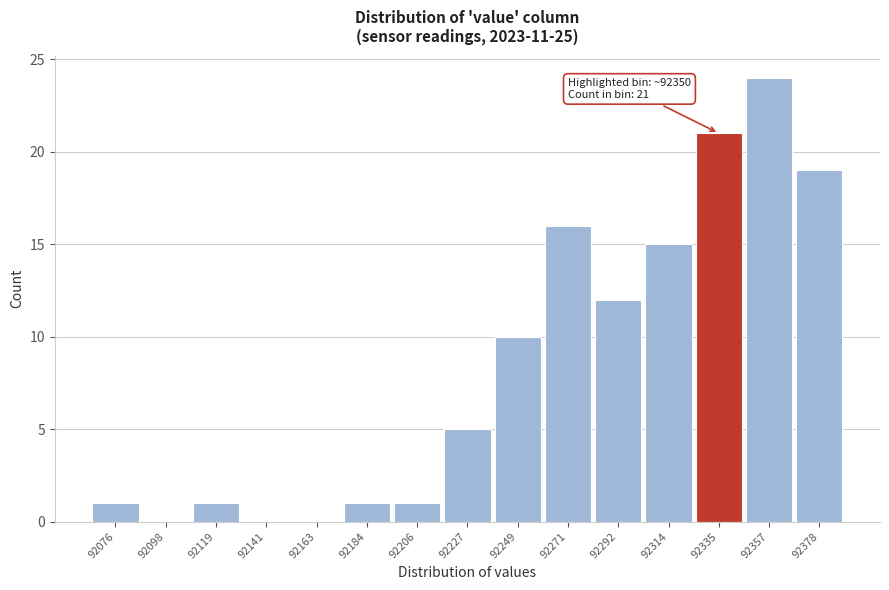

Reading right to left, list all the values displayed in this chart.

92378=19	92357=24	92335=21	92314=15	92292=12	92271=16	92249=10	92227=5	92206=1	92184=1	92163=0	92141=0	92119=1	92098=0	92076=1